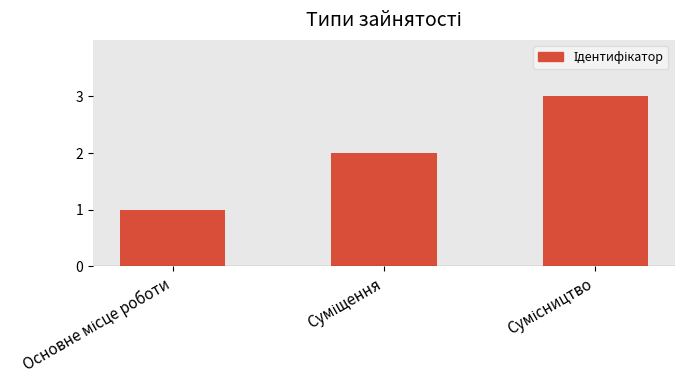

What is the sum of all values?

6